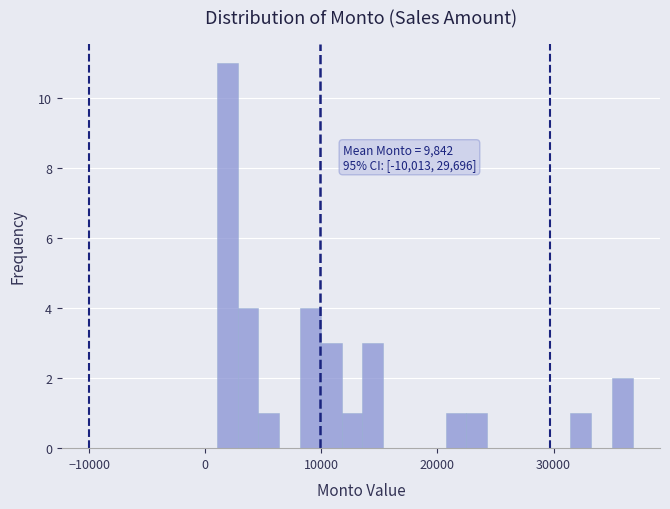

Read against the x-axis, roughly where is the centre of the tallest bar?

2000